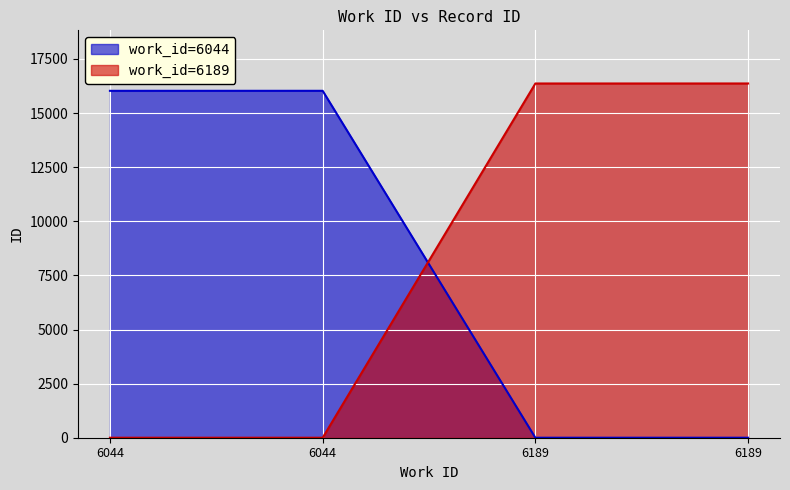

Between 6044 and 6189, which is larger?

6189